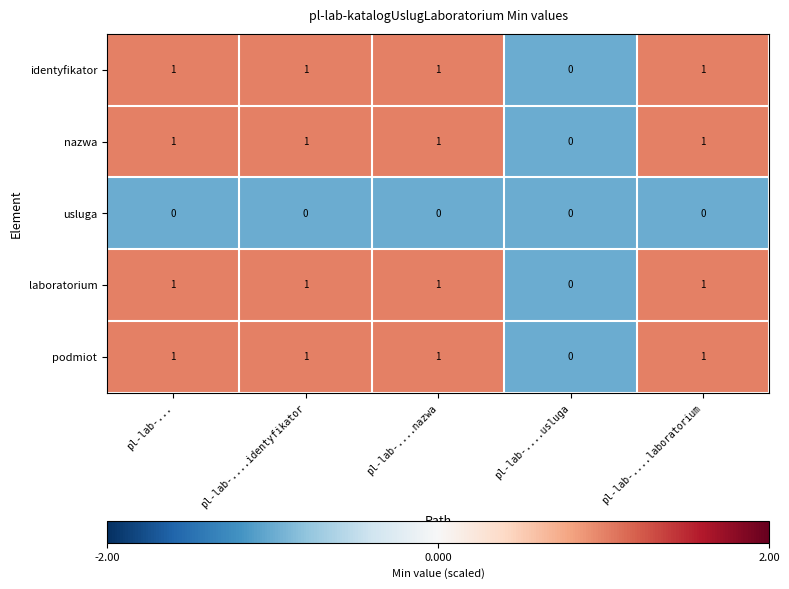

At which label is podmiot closest to 0?

pl-lab-....usluga